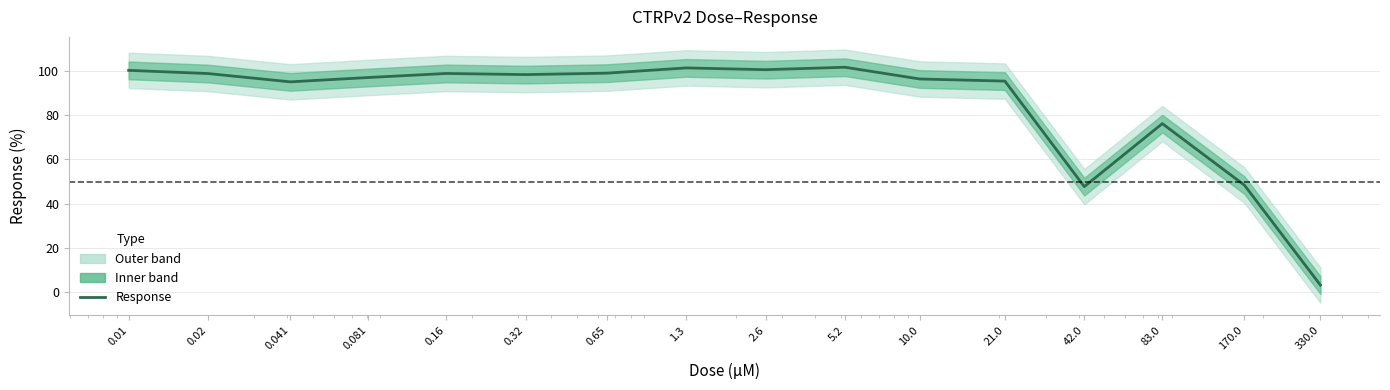

Reading left to right, list all the values displayed in this chart.

0.01=100.3	0.02=98.8	0.041=95.1	0.081=97.1	0.16=98.9	0.32=98.4	0.65=99.0	1.3=101.4	2.6=100.6	5.2=101.7	10.0=96.4	21.0=95.4	42.0=47.7	83.0=76.2	170.0=48.4	330.0=3.2